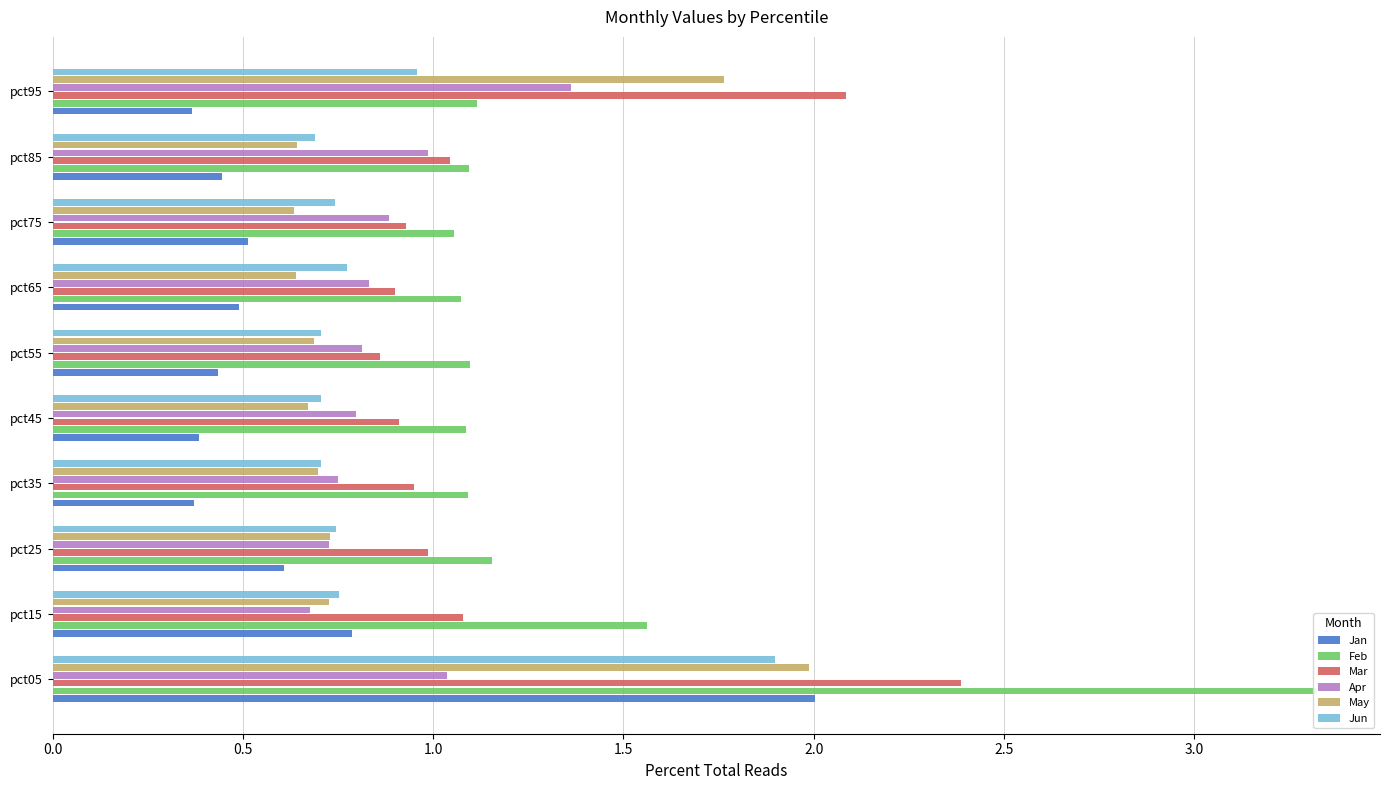

List the series in order of their peak value, highest first.

Feb, Mar, Jan, May, Jun, Apr